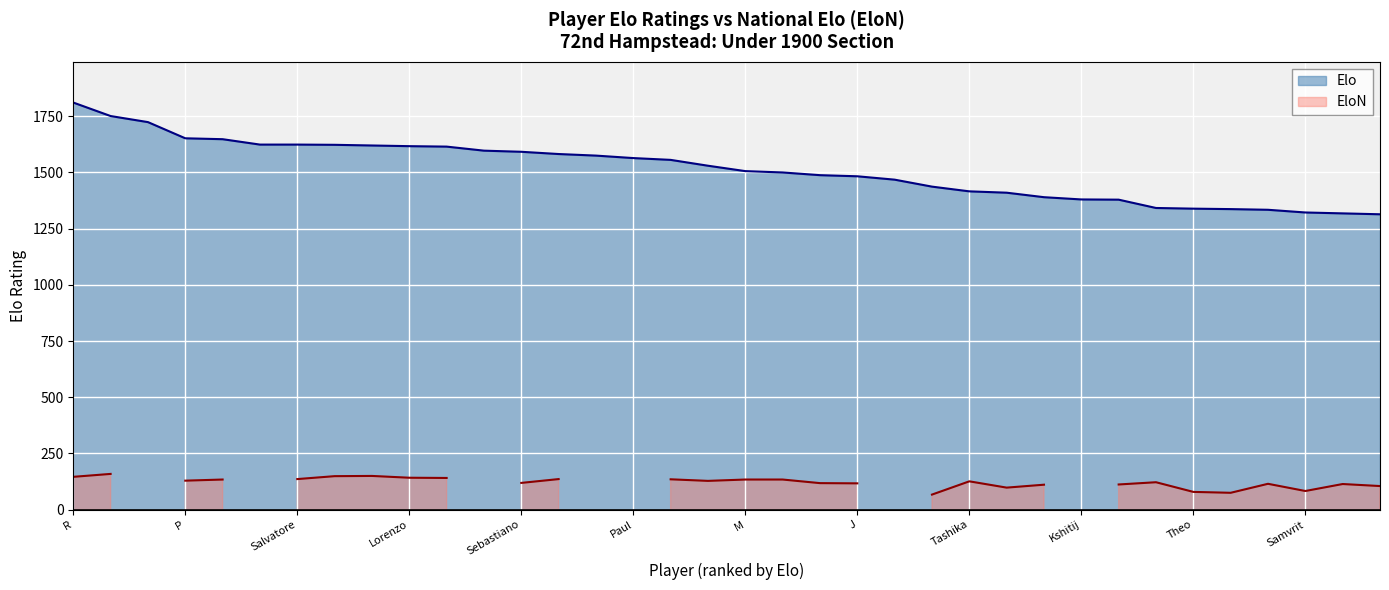

True or false: there are more than 1 points higher than both neighbors.

False